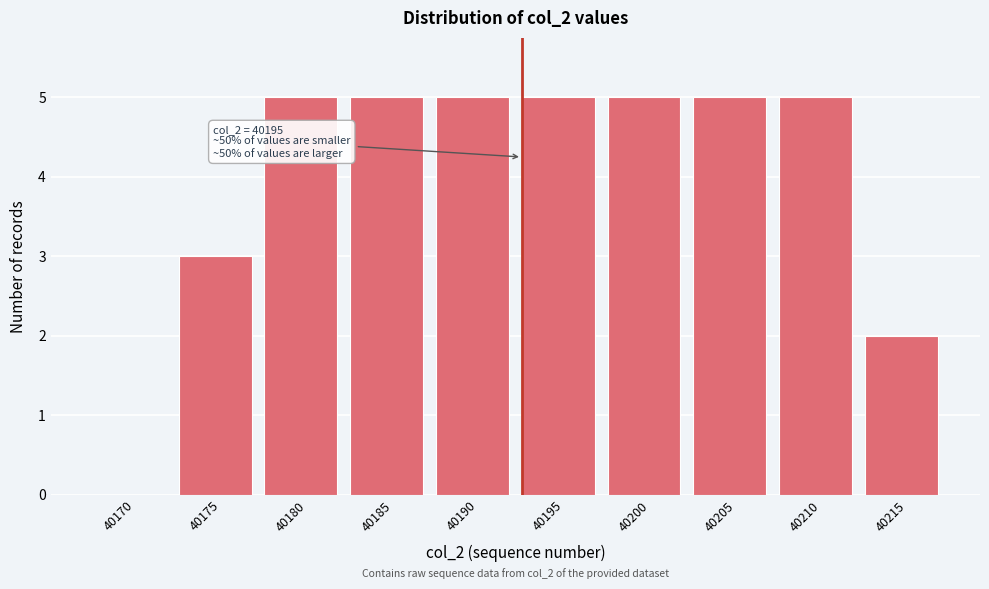

Reading left to right, what are all the values shown in this chart?

40170=0	40175=3	40180=5	40185=5	40190=5	40195=5	40200=5	40205=5	40210=5	40215=2